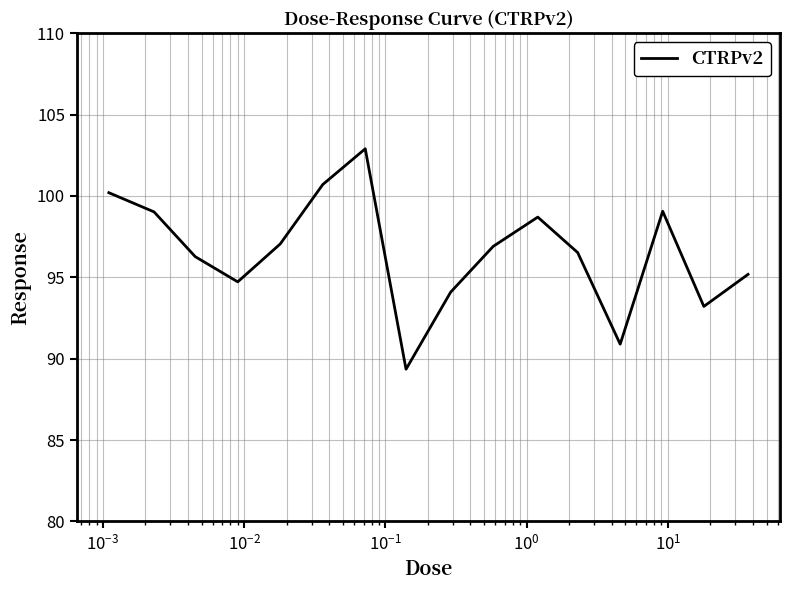

What is the greatest value displayed?

102.9